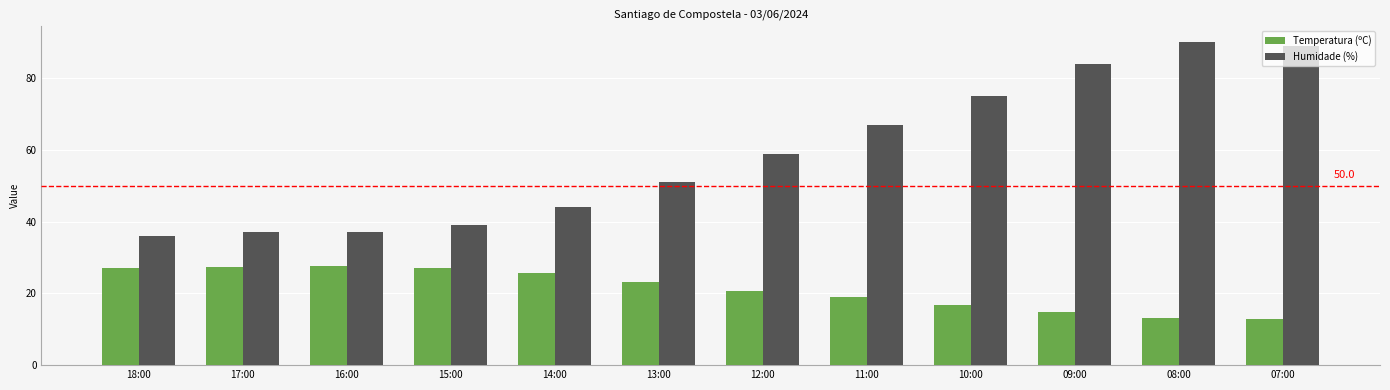

At how many categories does at least one series exceed 77?

3